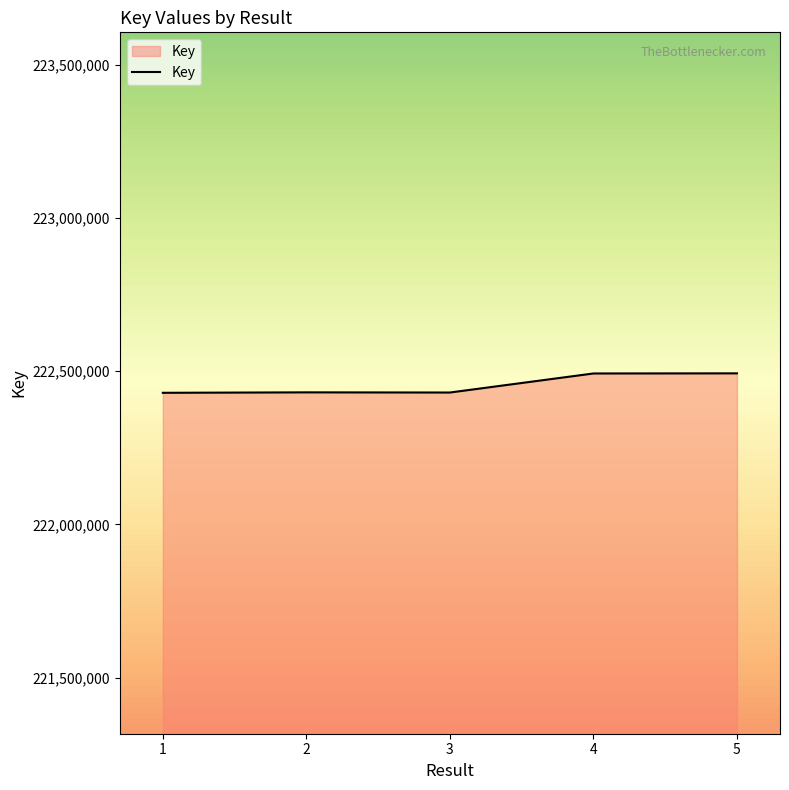

What is the ratio of the value at 2 to the value at 4?

1.0